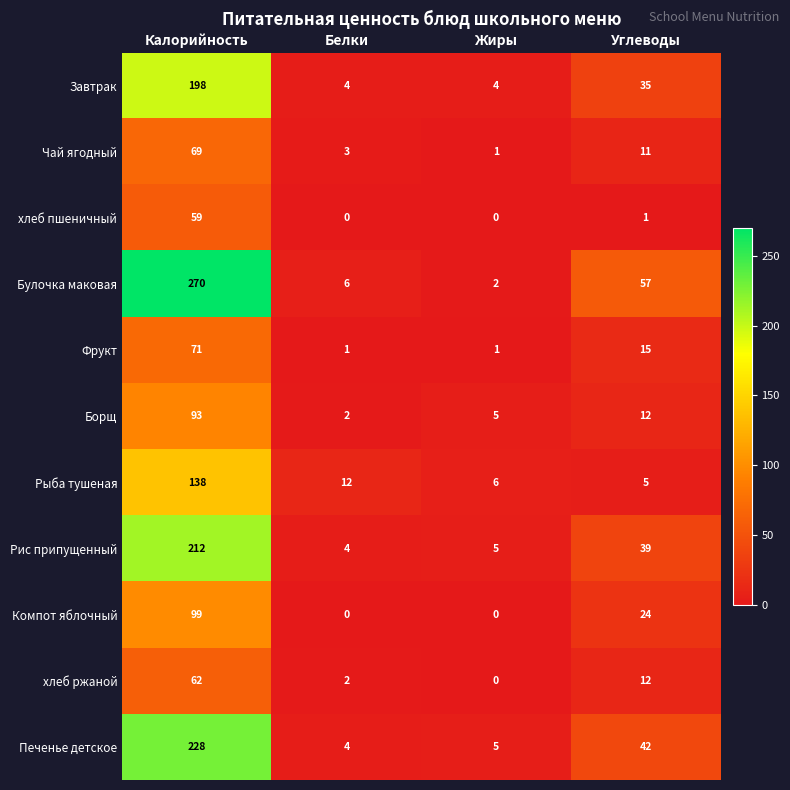

What is the spread (max minus min) of values at Белки?

12